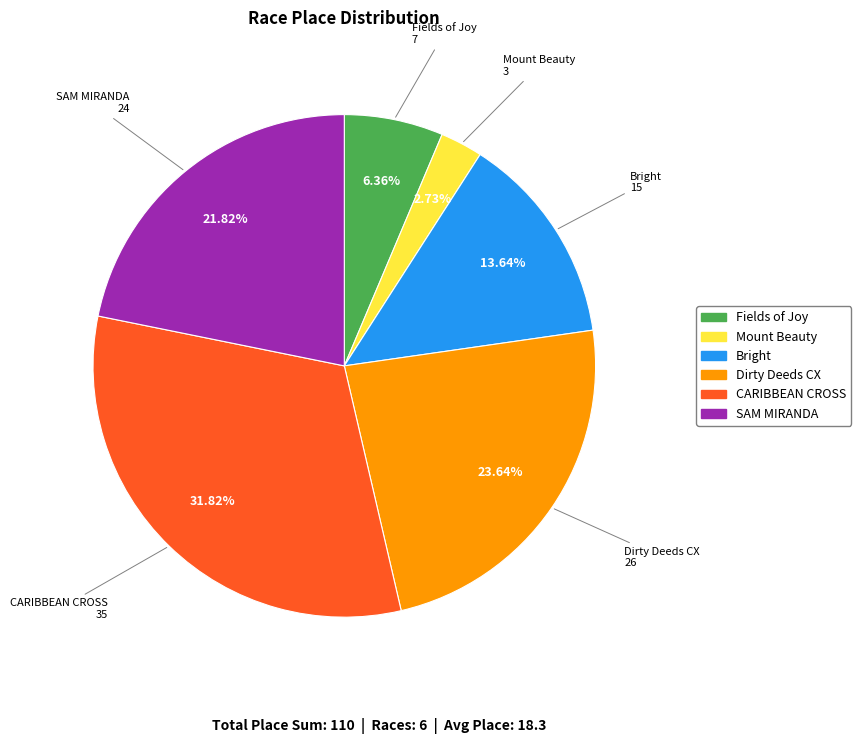

Is there any slice that represents more than half of the pie?

No